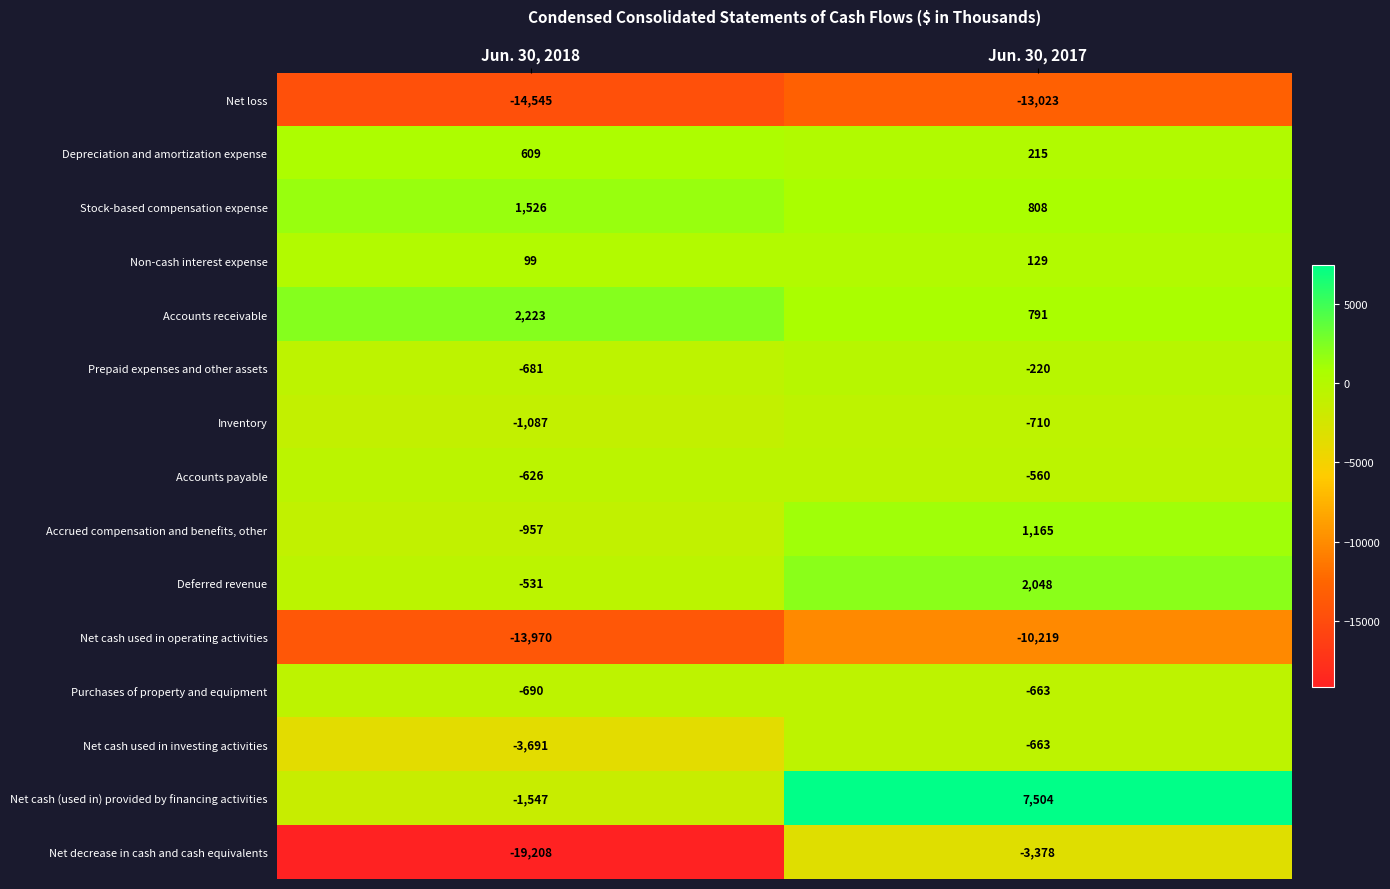

Is it true that Prepaid expenses and other assets equals -397 at Jun. 30, 2018?

False